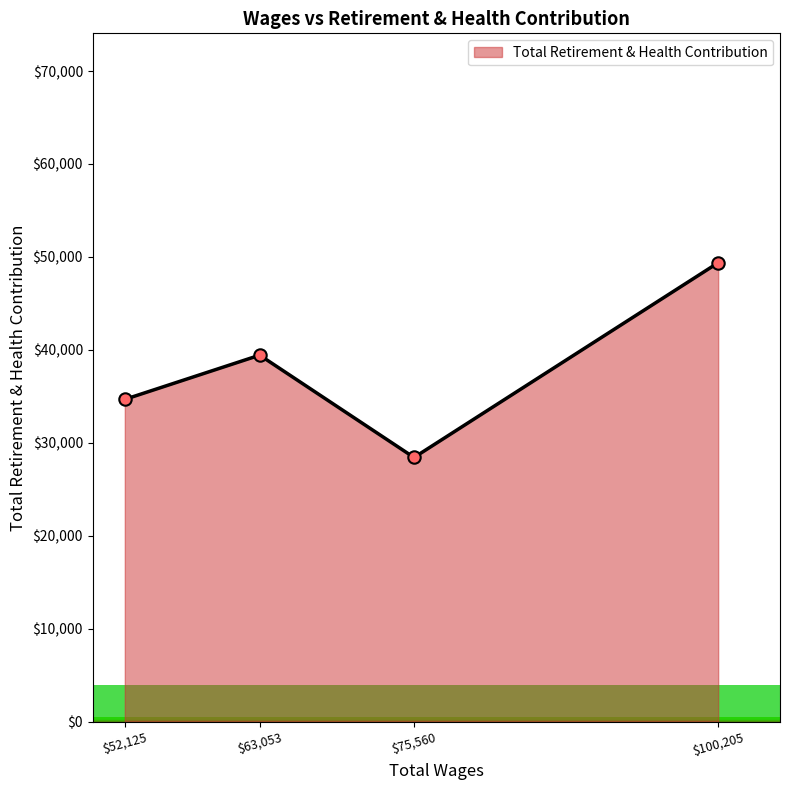

What is the approximate value at $75,560?

28420